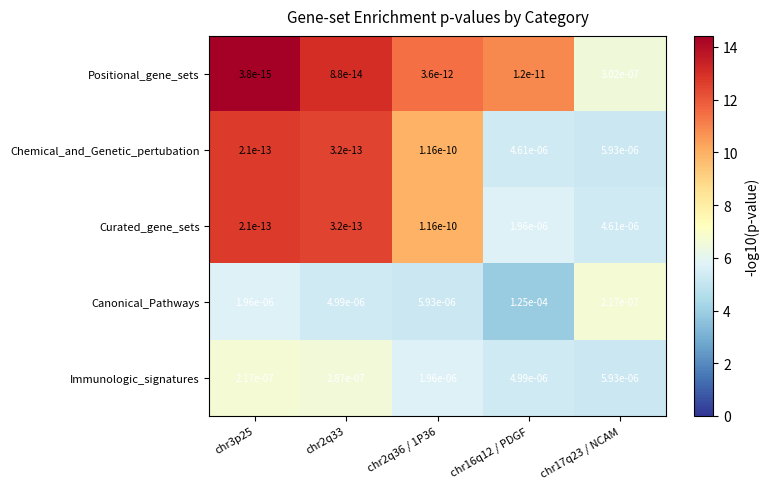

Is it true that Immunologic_signatures equals 0.0 at chr17q23 / NCAM?

True